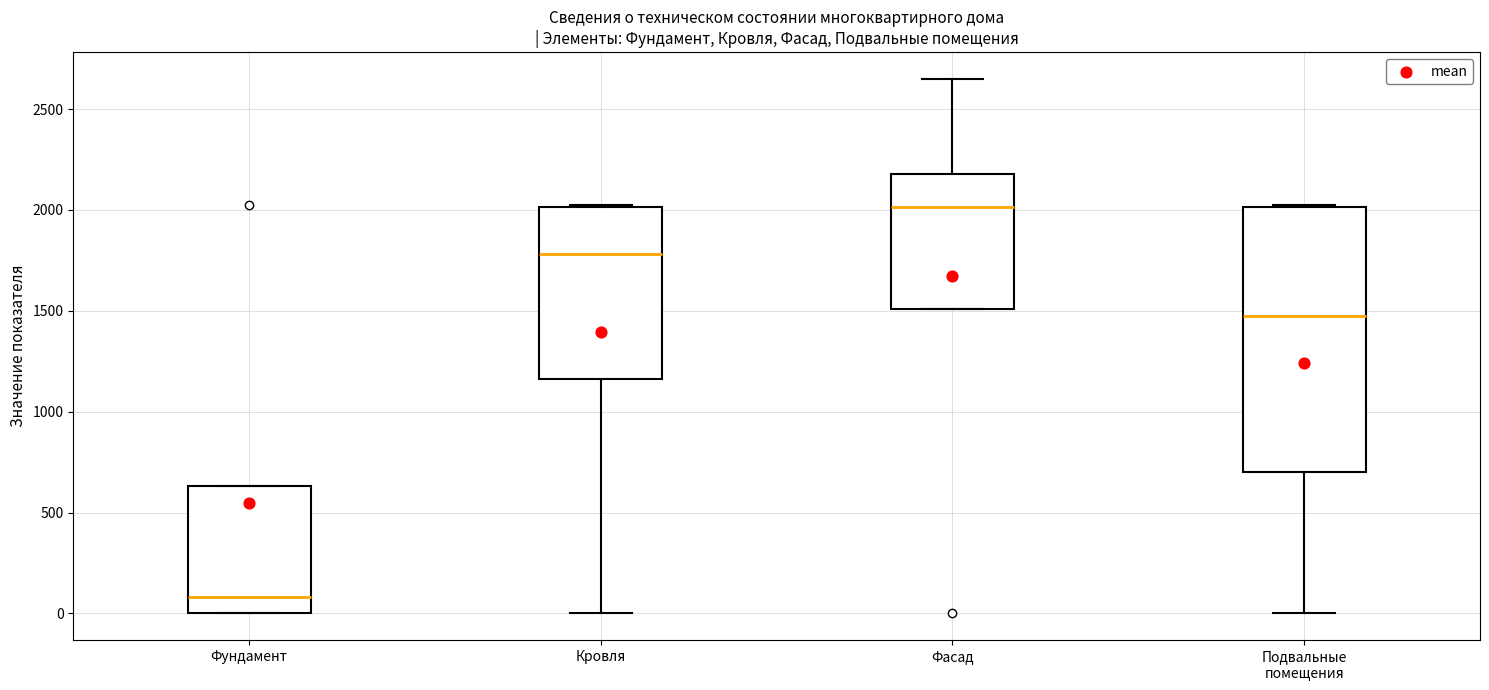

Where is the lower edge of the box for Кровля on the y-axis? The values are not printed on the chart, so give them approximately, as read against the axis.

1150